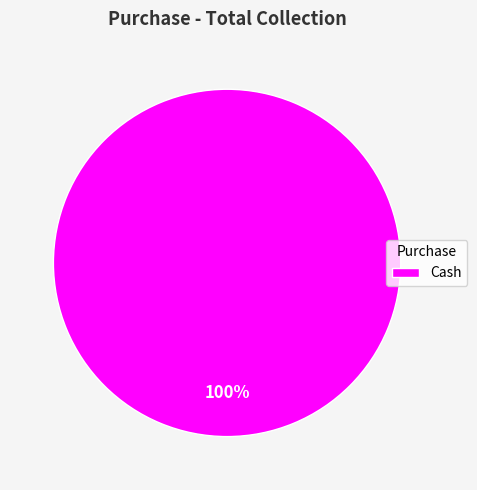

Count the number of slices in the pie.

1